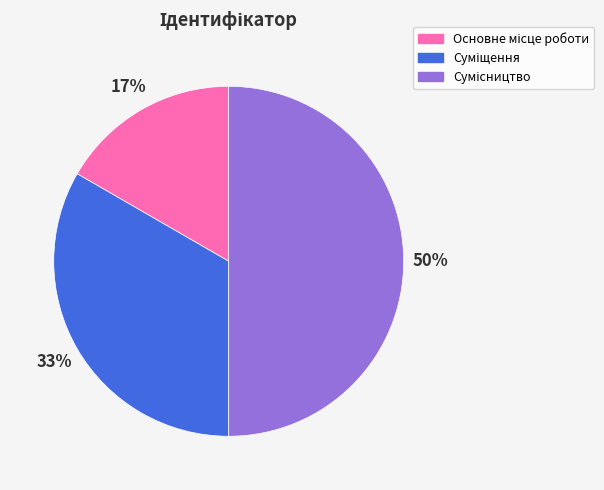

To the nearest percent, what is the average slice percentage?

33%